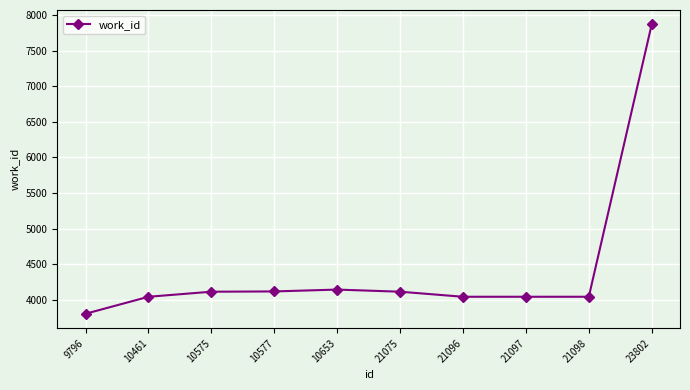

How many lines are shown in the chart?

1